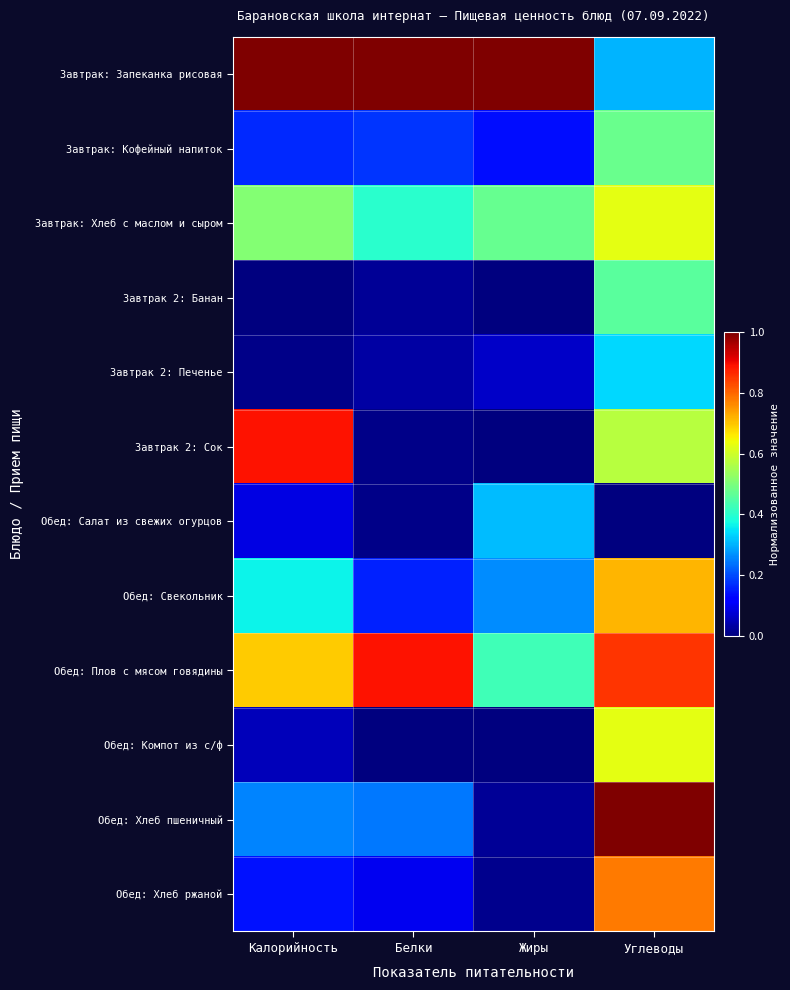

Between Калорийность and Жиры, which is larger?

Калорийность